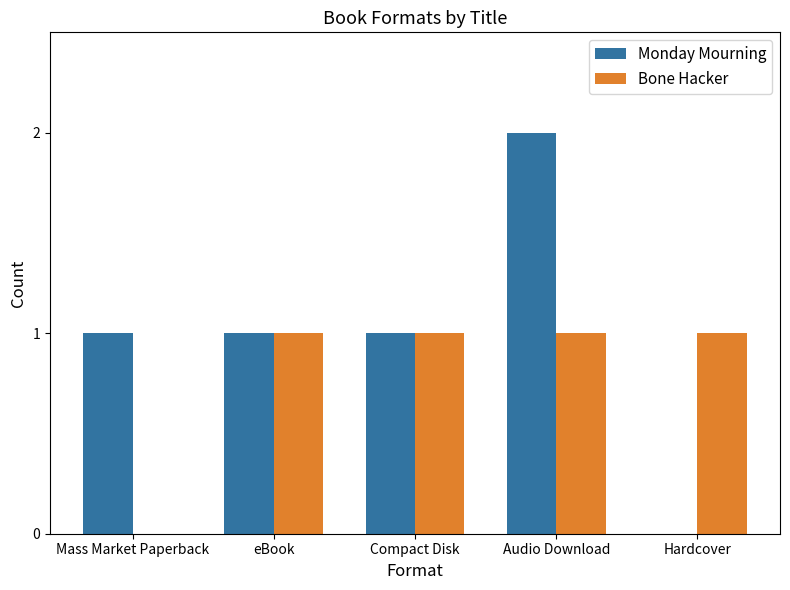

True or false: Monday Mourning has a value of 0 at Mass Market Paperback.

False